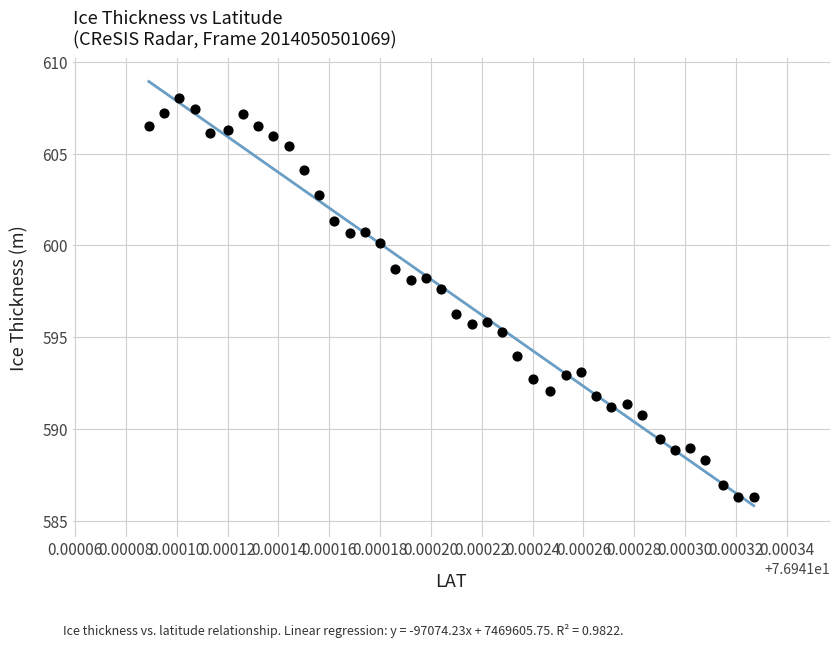

What is the range of Y values (max minus min)?

21.7